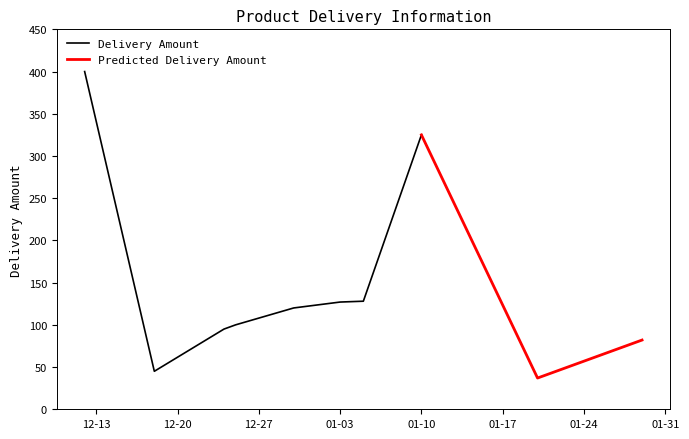

Rank the categories by value from highest to lowest.

2022-12-12, 2023-01-10, 2023-01-05, 2023-01-03, 2022-12-30, 2022-12-25, 2022-12-24, 2023-01-29, 2022-12-18, 2023-01-20